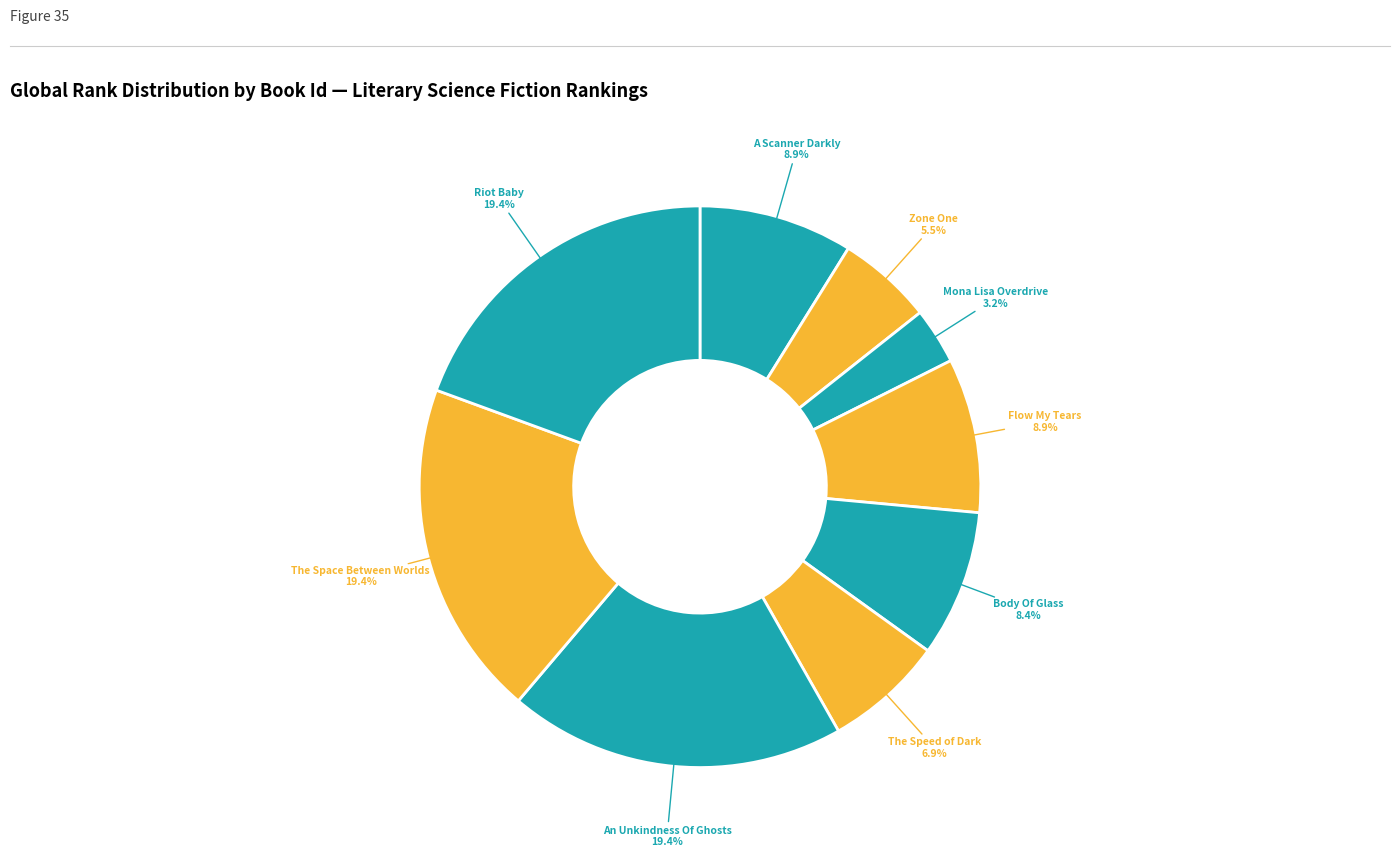

What is the total percentage of Flow My Tears and Mona Lisa Overdrive?

12.1%